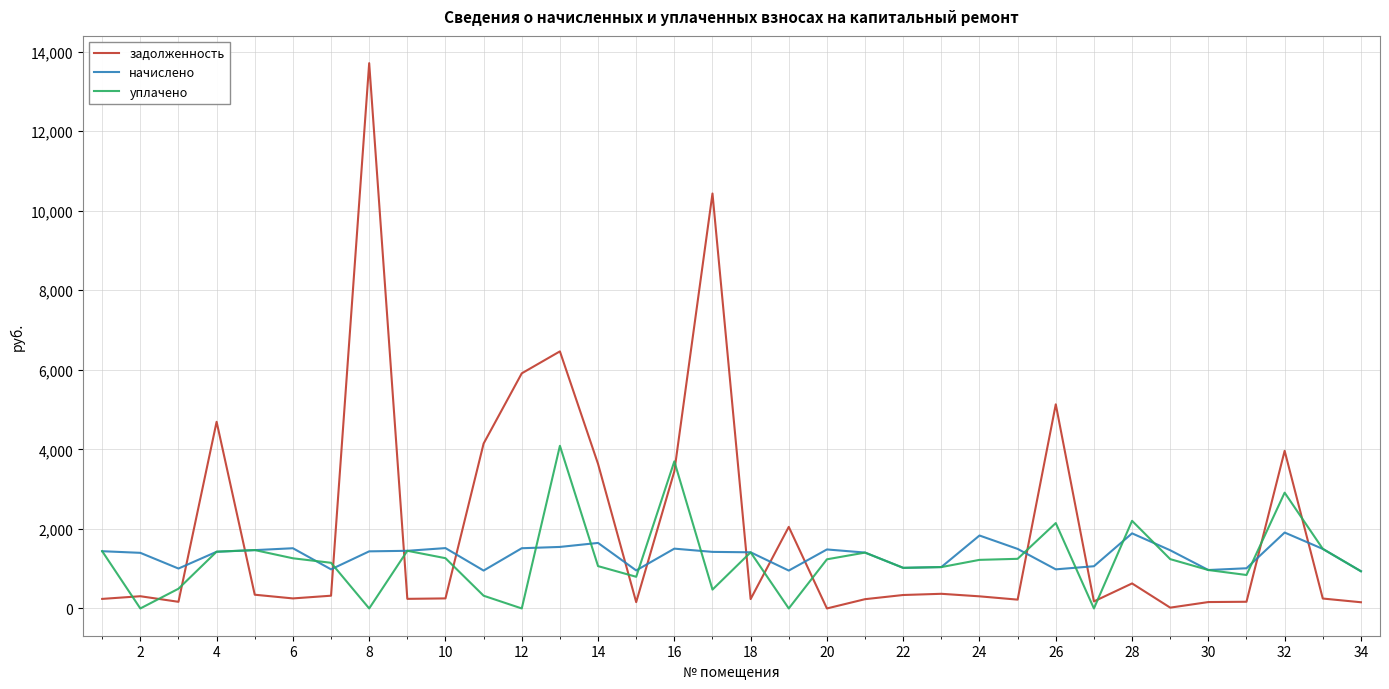

What is the sum of all начислено values?

45531.9